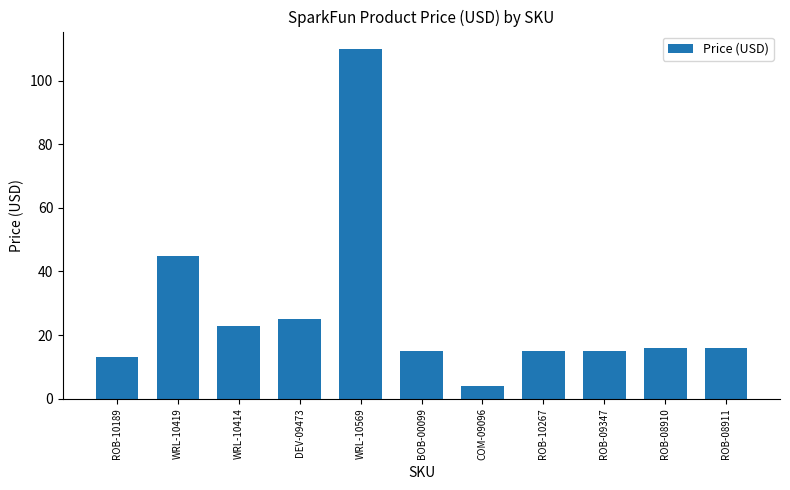

Which label corresponds to the smallest value in the chart?

COM-09096